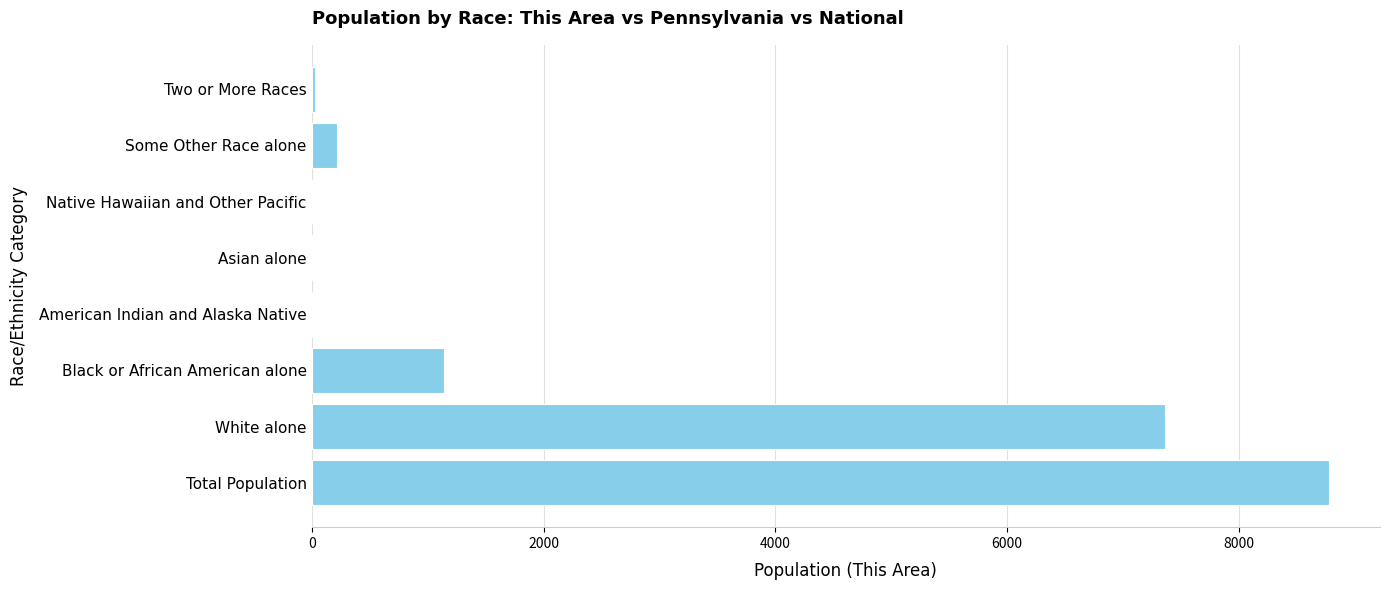

Where is the data nearest to the value 4389?

White alone